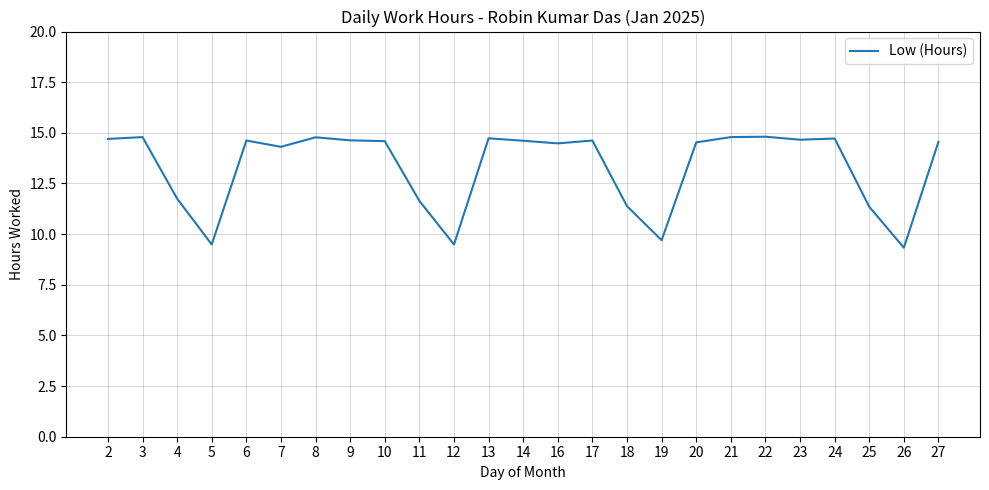

What is the change in value from 10 to 12?

-5.1